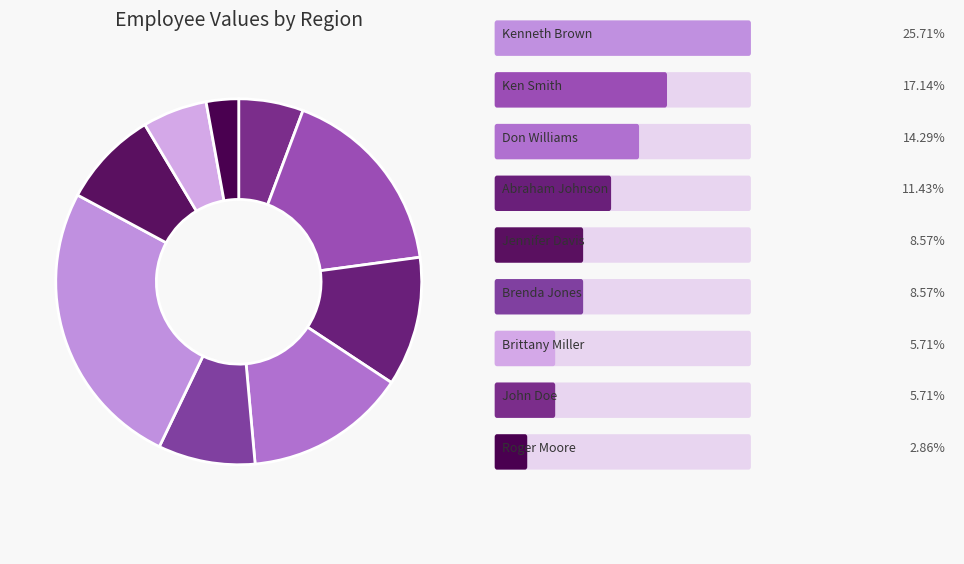

How many slices are in this pie chart?

9